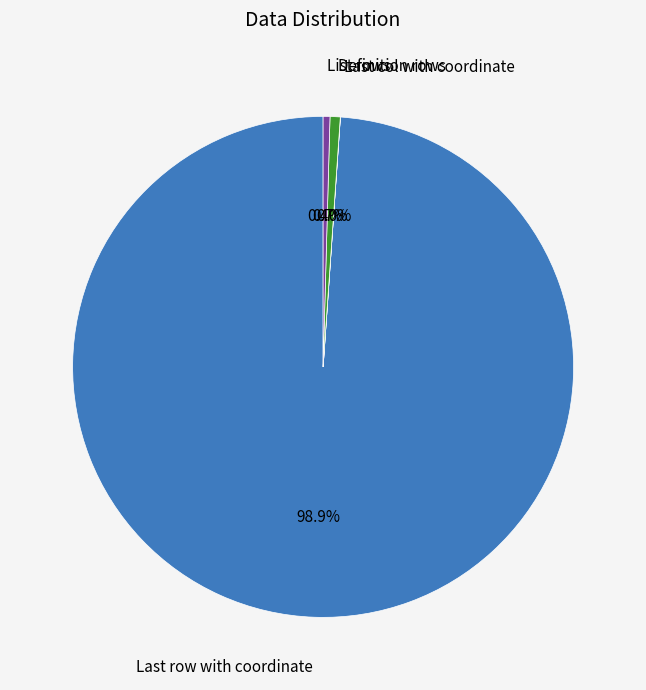

Which category accounts for the majority?

Last row with coordinate